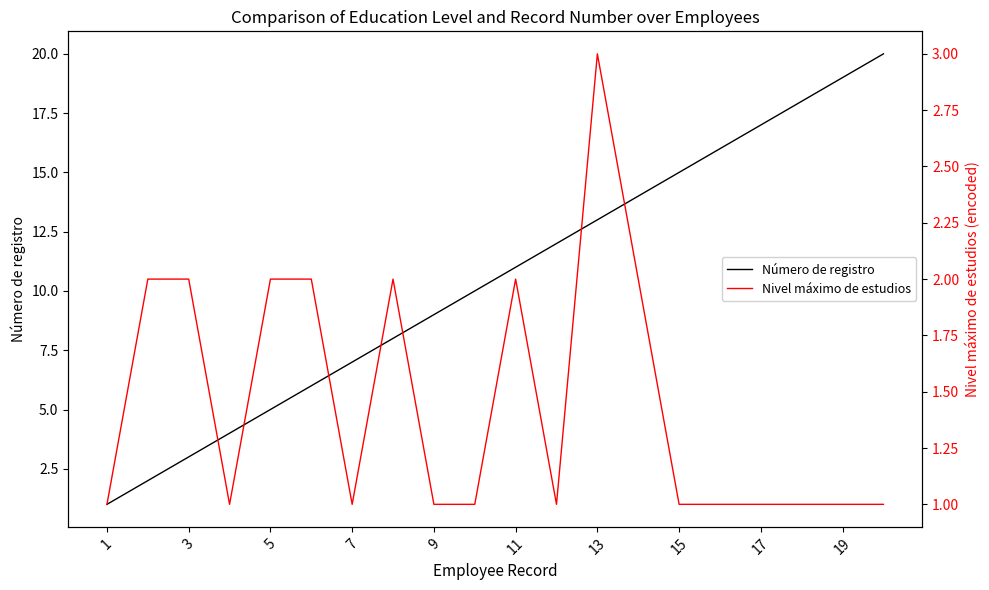

Reading left to right, transcribe all the data shown in this chart.

Número de registro: 1	2	3	4	5	6	7	8	9	10	11	12	13	14	15	16	17	18	19	20
Nivel máximo de estudios: 1	2	2	1	2	2	1	2	1	1	2	1	3	2	1	1	1	1	1	1